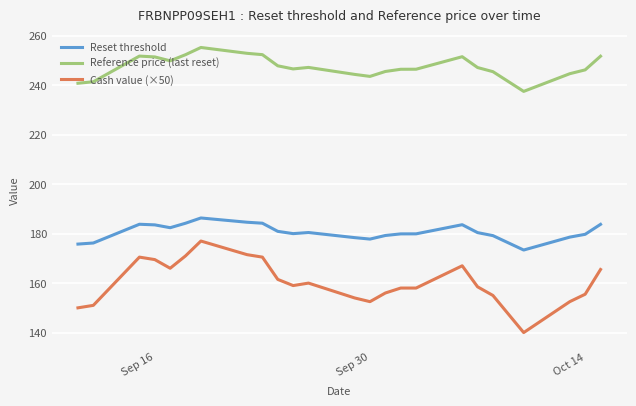

Which series has the largest range (max minus min)?

Cash value (×50)